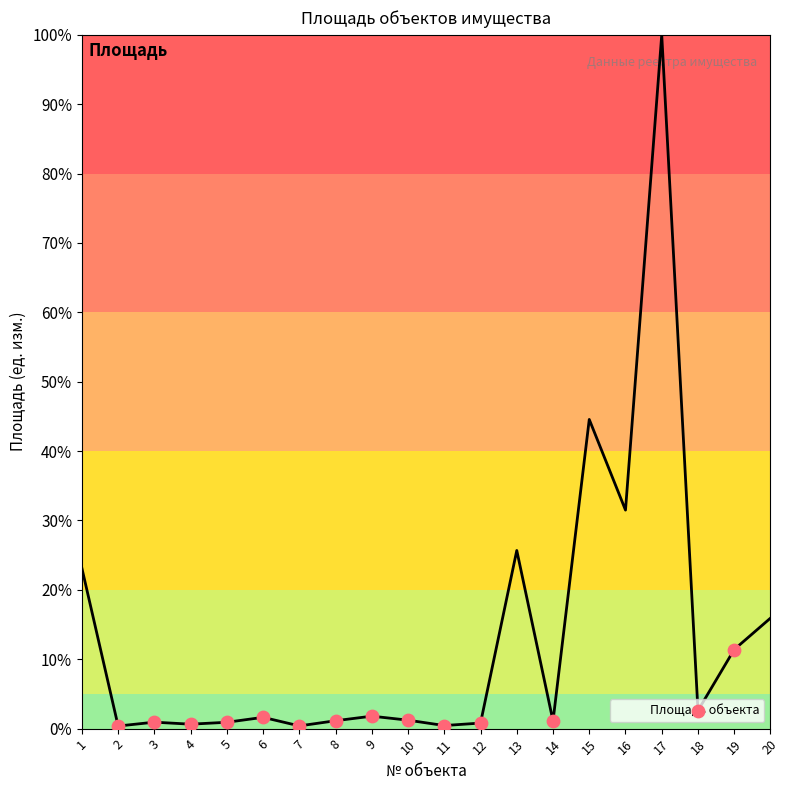

Is it true that the value at 15 is 23.1?

False